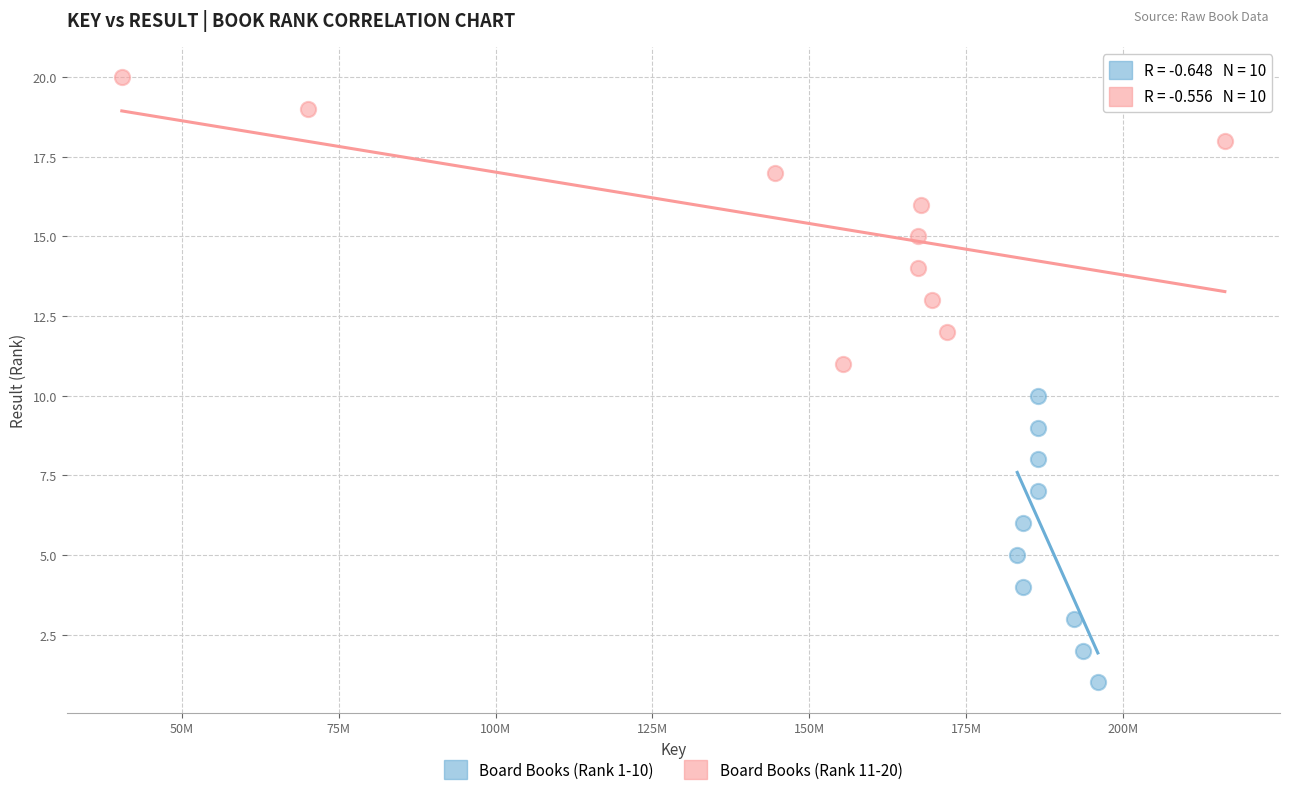

Which series reaches the maximum Y coordinate?

Board Books (Rank 11-20)